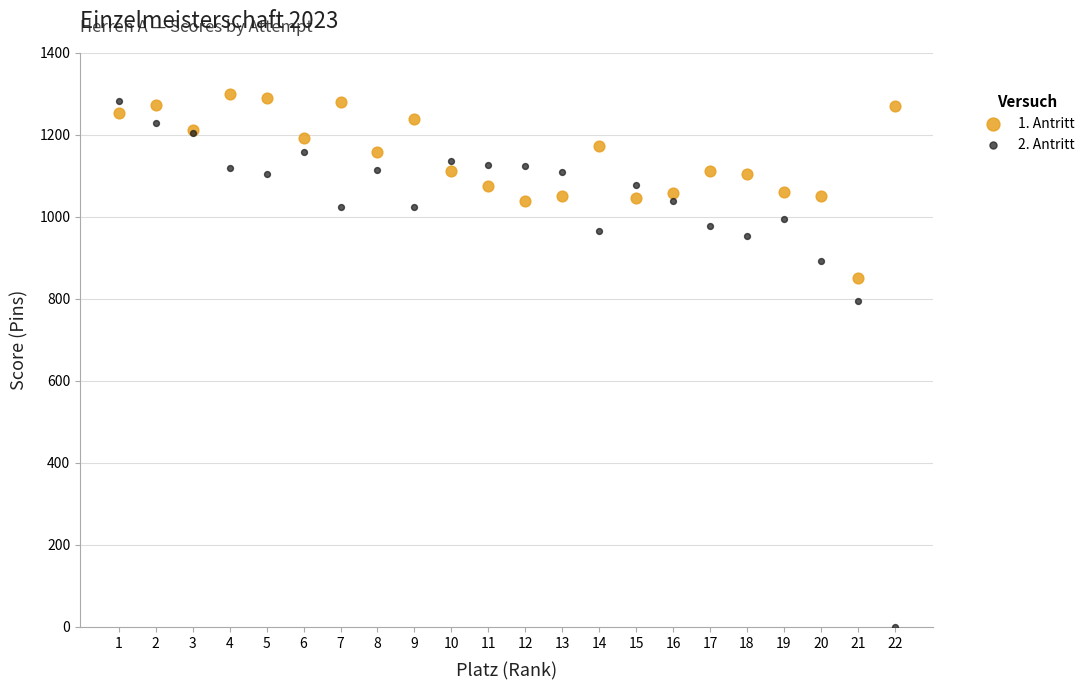

Which series contains the lowest Y value?

2. Antritt